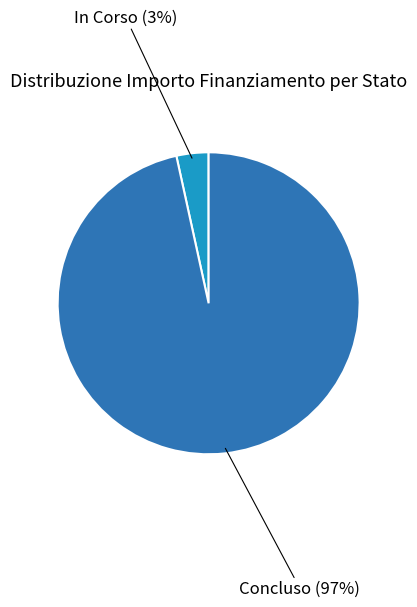

What percentage is the In Corso slice, to the nearest percent?

3%